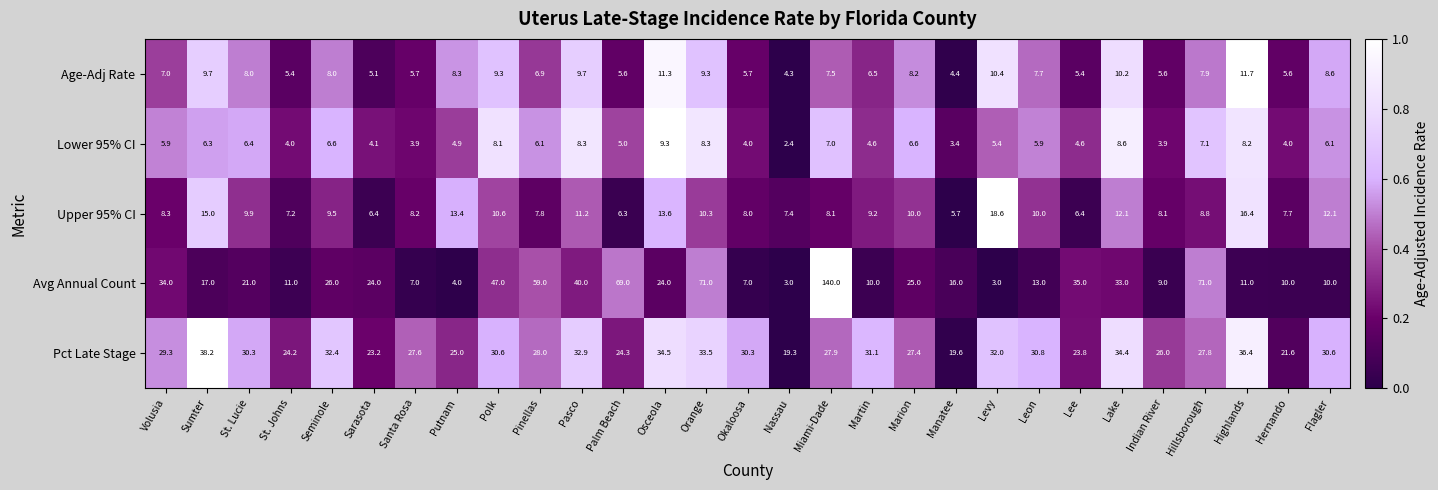

Rank the series by their maximum value, from highest to lowest.

Avg Annual Count, Pct Late Stage, Upper 95% CI, Age-Adj Rate, Lower 95% CI